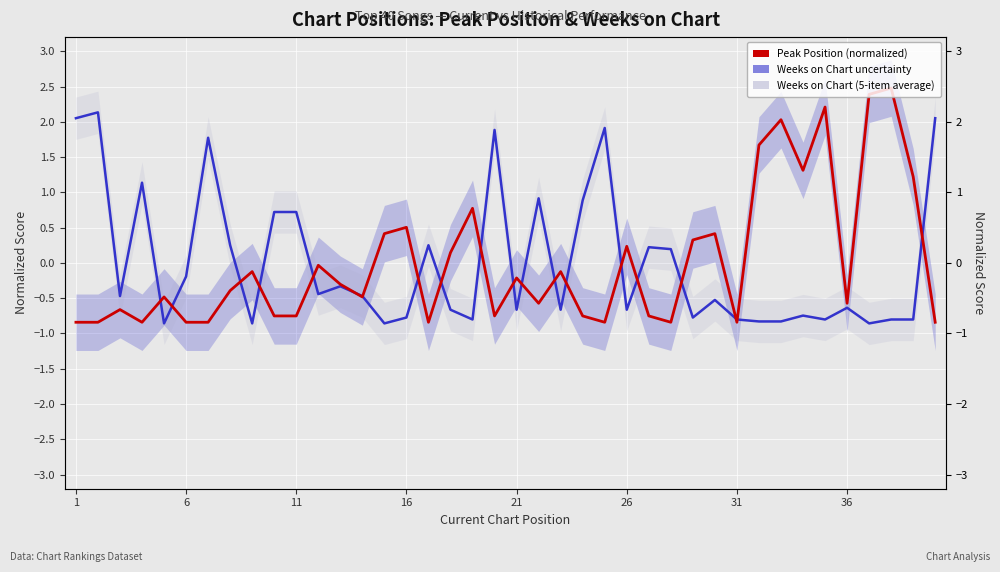

At how many categories does at least one series exceed 0?

29